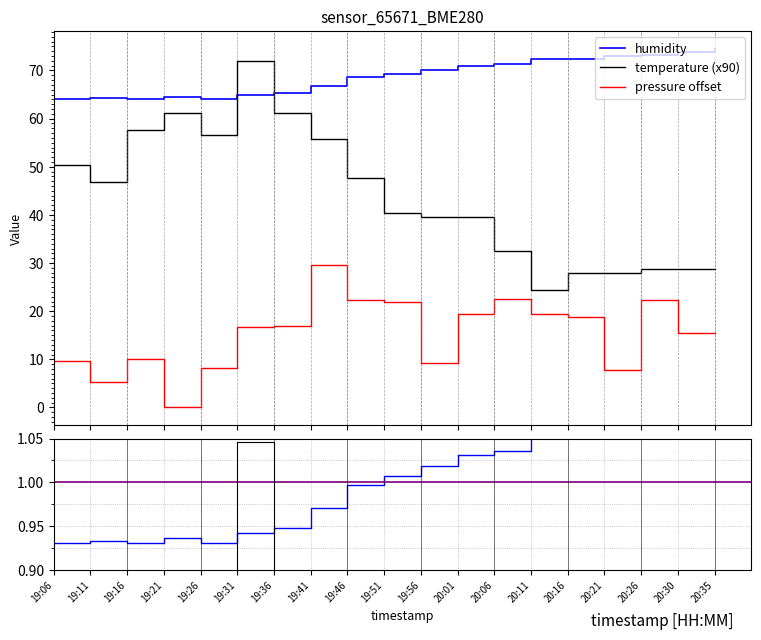

How many data points does each series have?

19